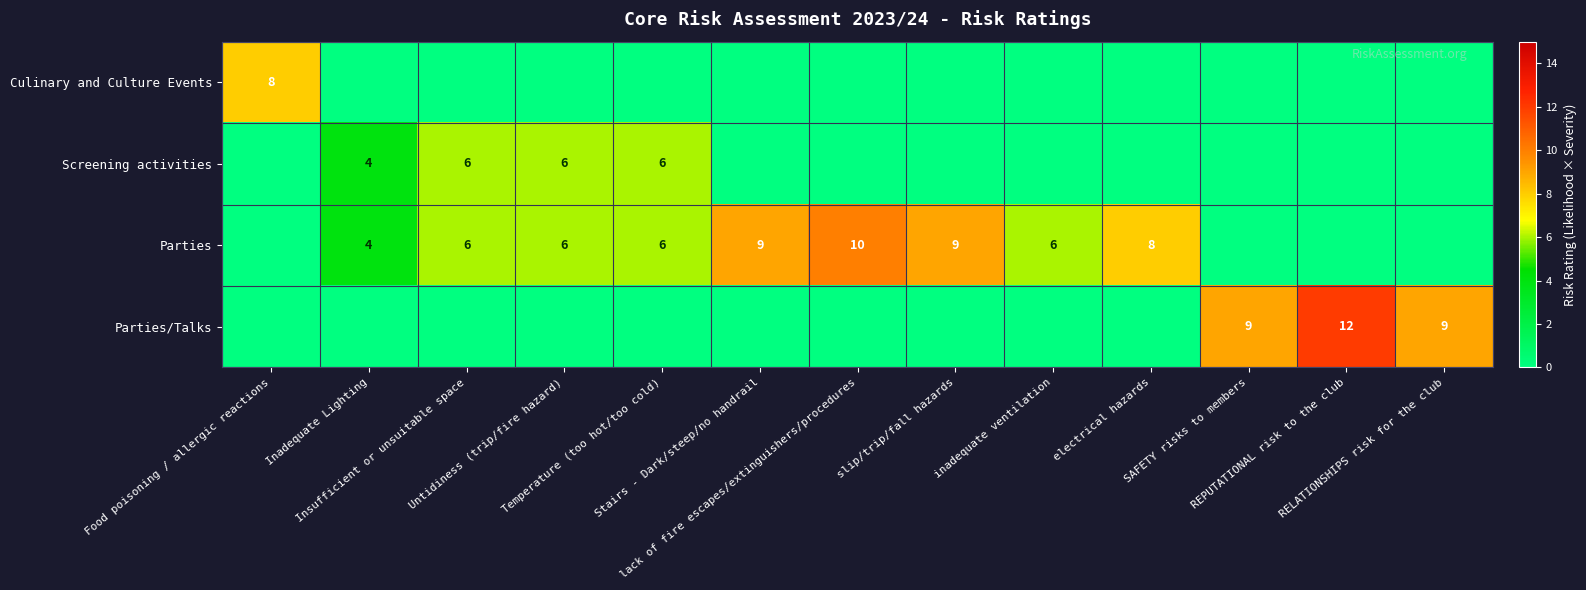

Where is Parties nearest to the value 5?

Inadequate Lighting